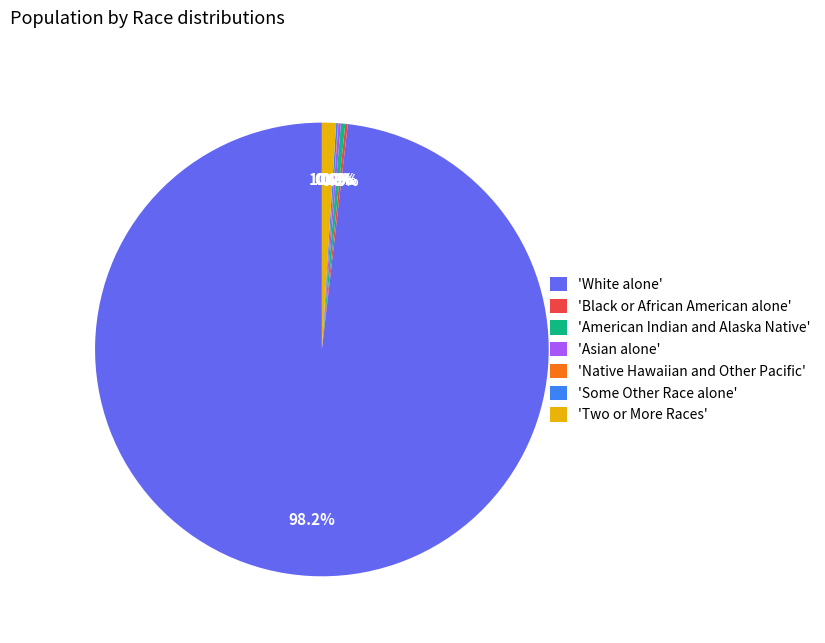

Is there any slice that represents more than half of the pie?

Yes